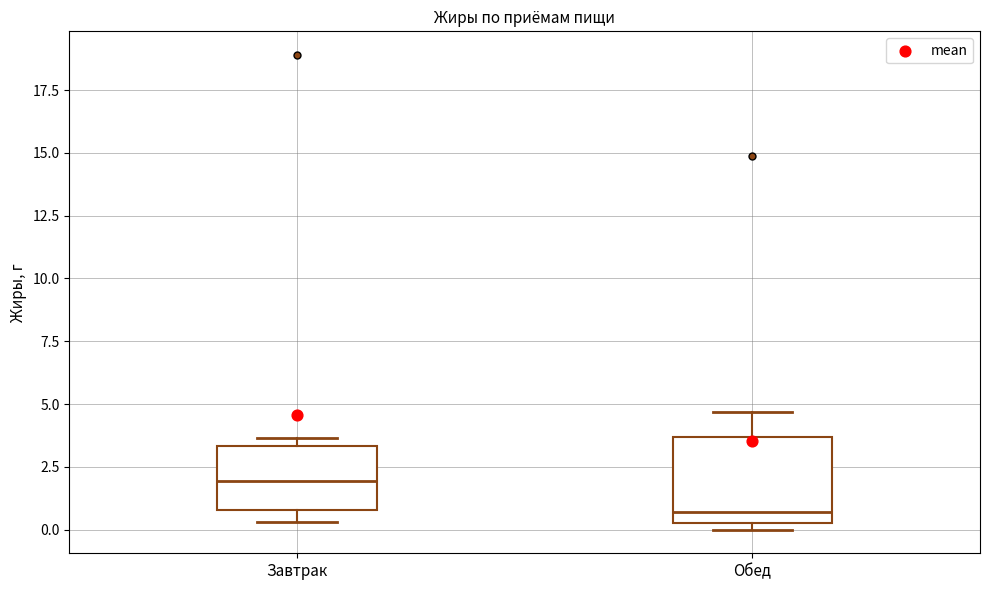

Which box is the tallest, from its lower edge to its upper edge?

Обед